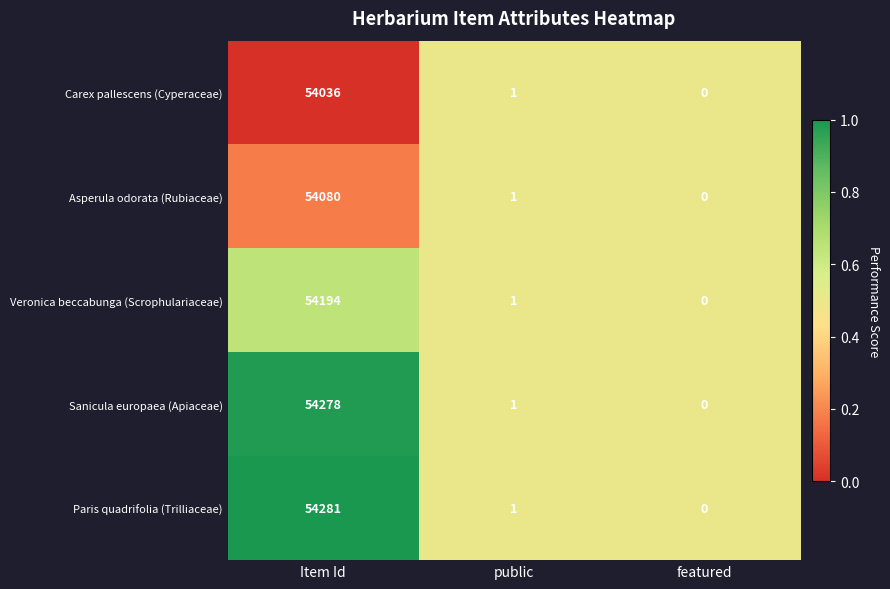

What is the sum of all Paris quadrifolia (Trilliaceae) values?

54282